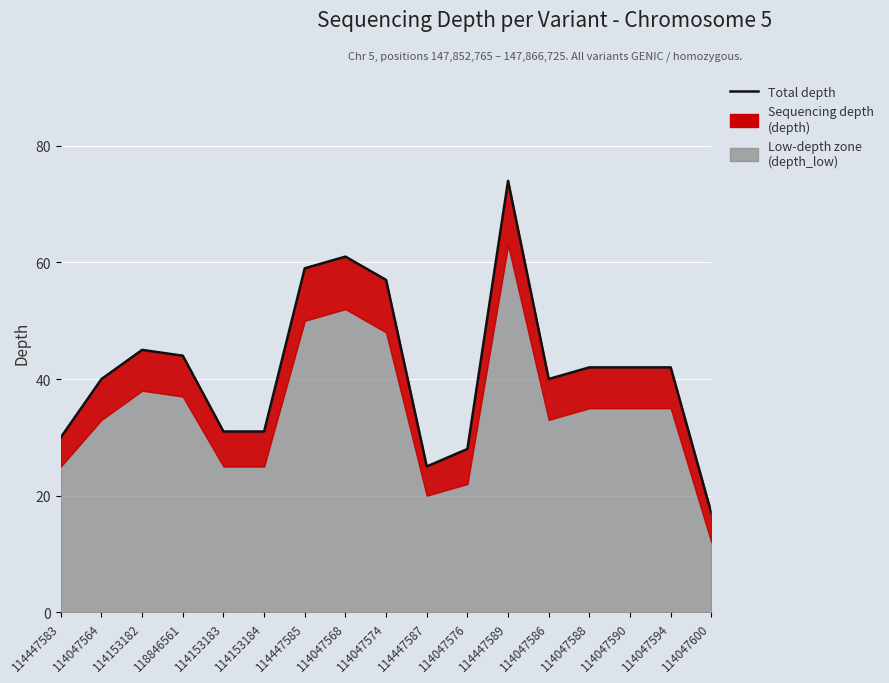

Which label corresponds to the smallest value in the chart?

114047600